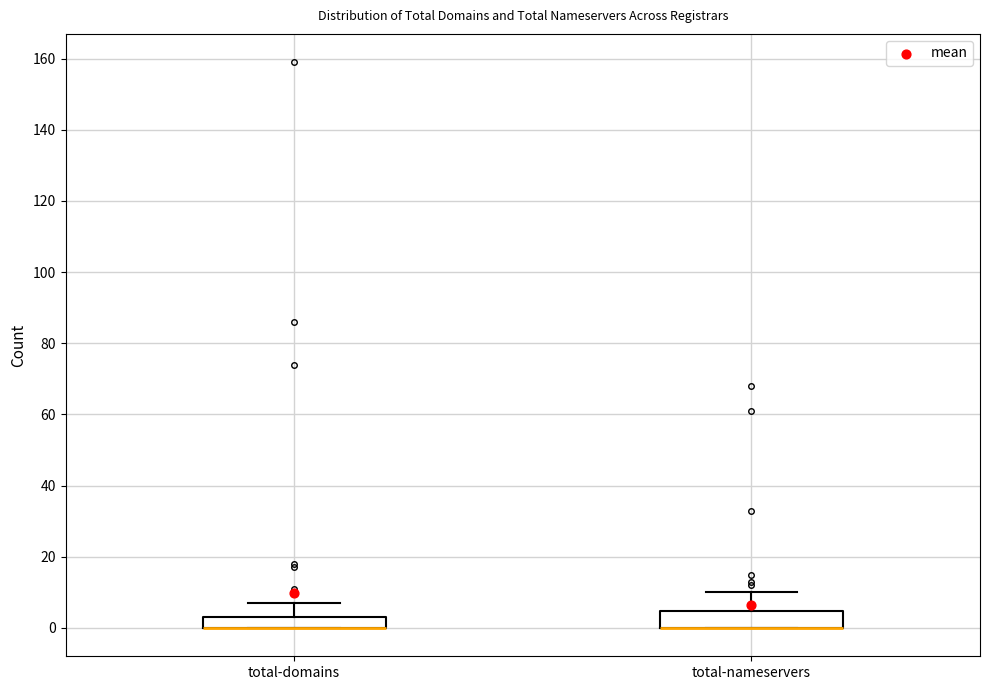

Reading left to right, transcribe this box plot: for each box, give where its median line is, the range the box spans, and where its two whiskers end, as read against the y-axis. The values are not printed on the chart, so give them approximately, as read against the axis.

total-domains: median 0 (drawn on the box's lower edge), box 0 to 4, whiskers 0 to 8
total-nameservers: median 0 (drawn on the box's lower edge), box 0 to 4, whiskers 0 to 10